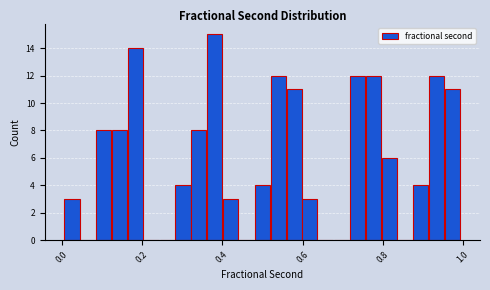

Around what value on the x-axis is the tallest bar? Give the approximate position of its centre, as read against the axis.

0.38